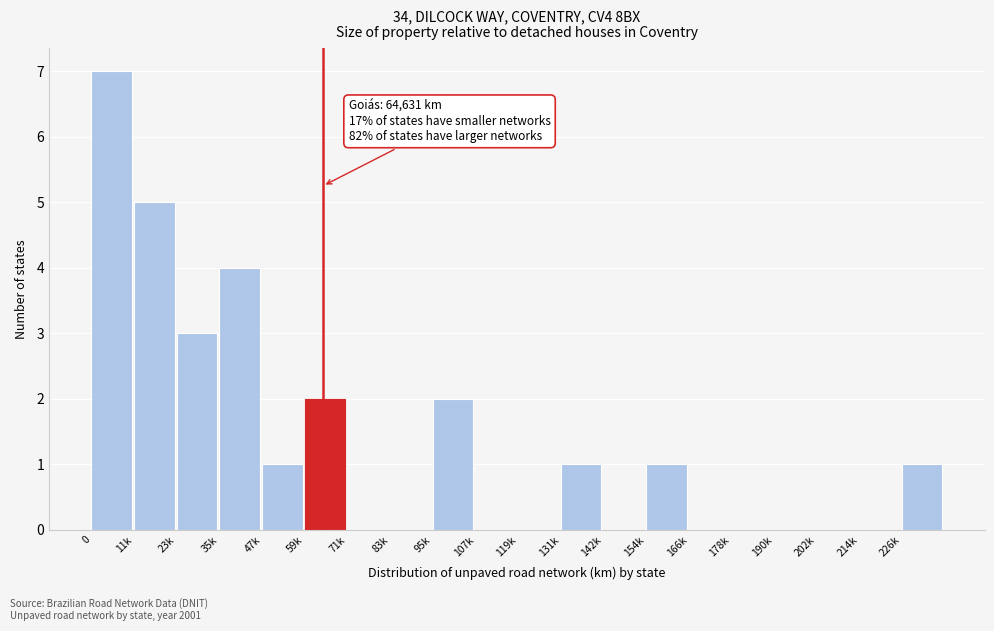

Reading left to right, transcribe all the data shown in this chart.

0=7	11k=5	23k=3	35k=4	47k=1	59k=2	71k=0	83k=0	95k=2	107k=0	119k=0	131k=1	142k=0	154k=1	166k=0	178k=0	190k=0	202k=0	214k=0	226k=1